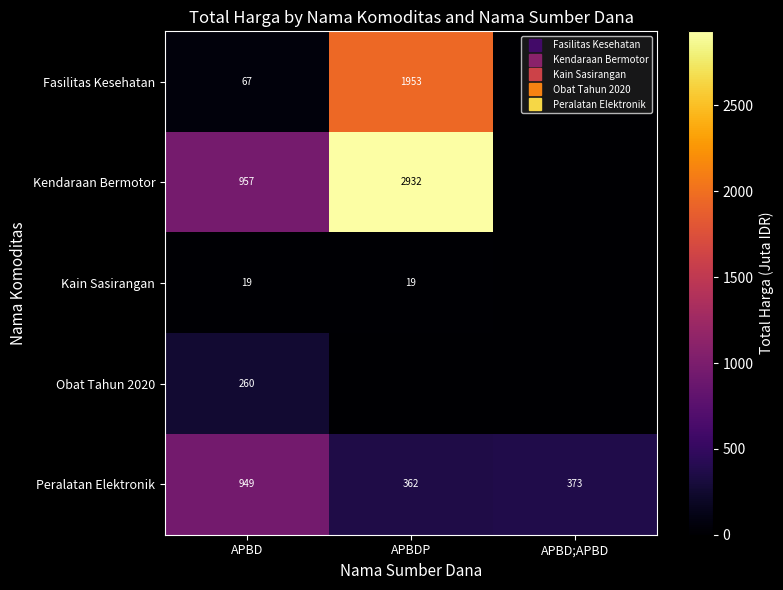

Count the number of data series in this chart.

5